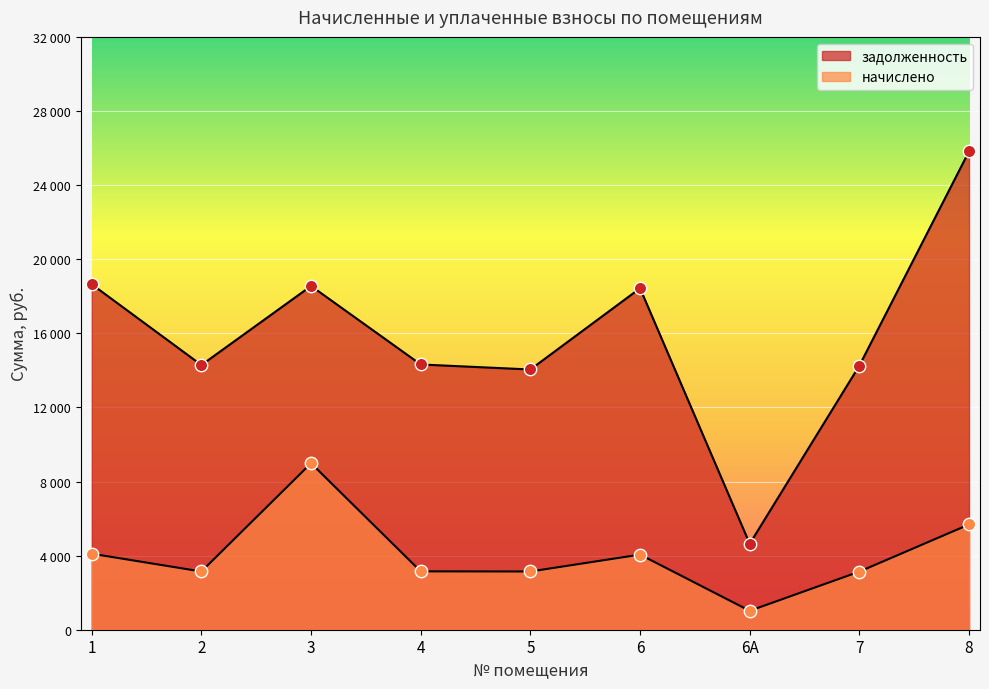

What are all the series names shown in the legend?

задолженность, начислено